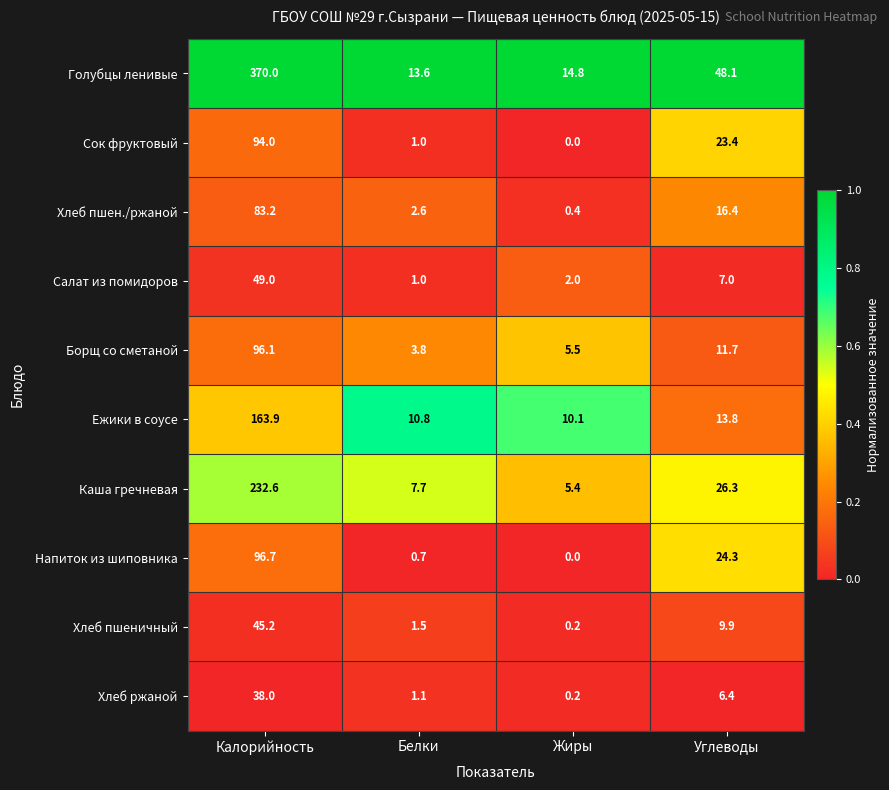

Which series has the largest range (max minus min)?

Голубцы ленивые